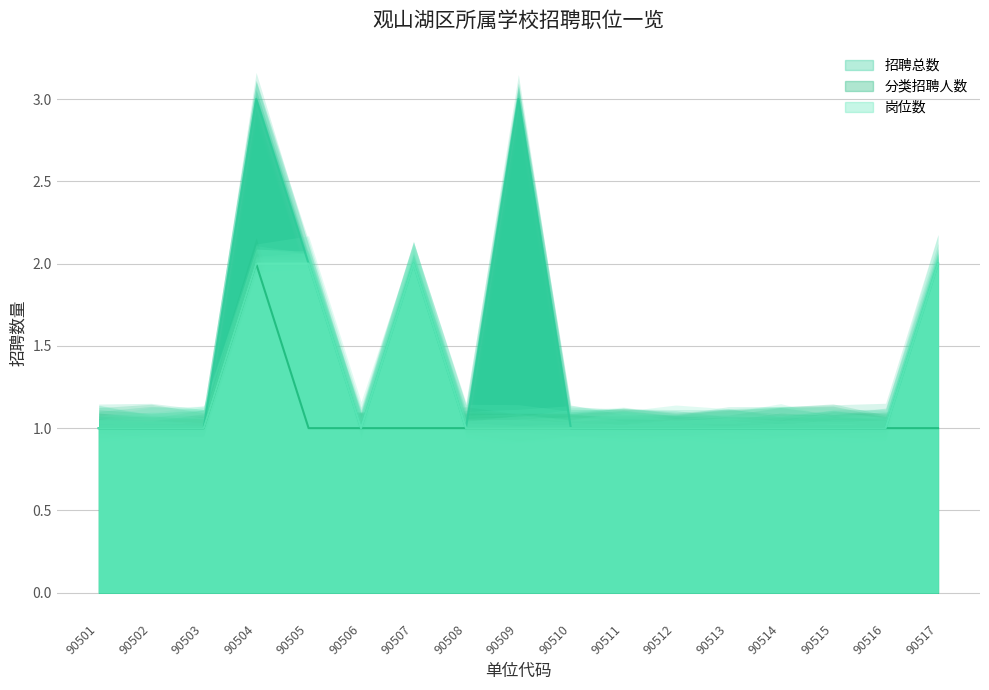

How many interior local peaks does the 分类招聘人数 series have?

1